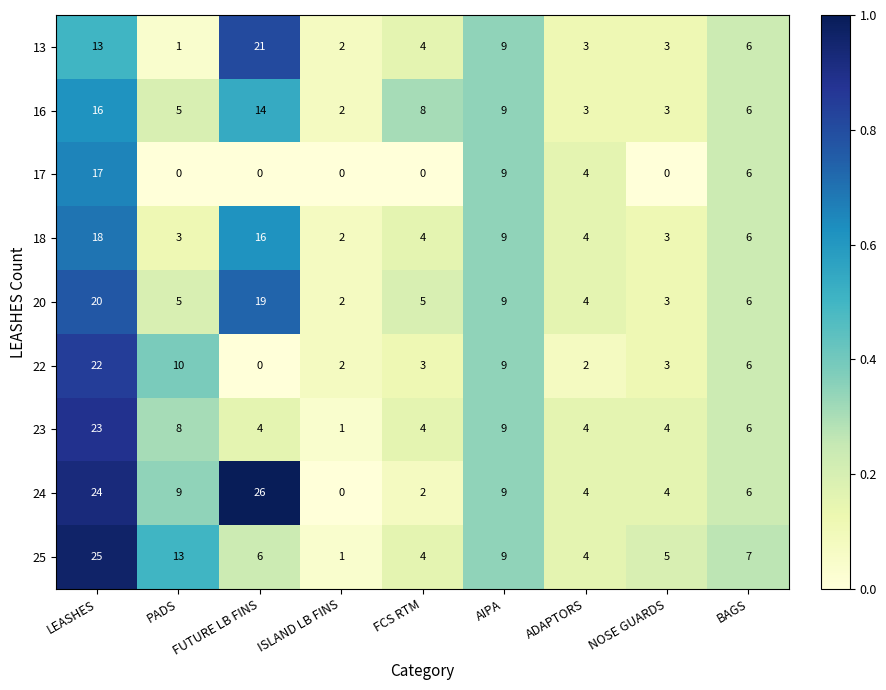

Between PADS and FUTURE LB FINS, which series saw the biggest shift?

13